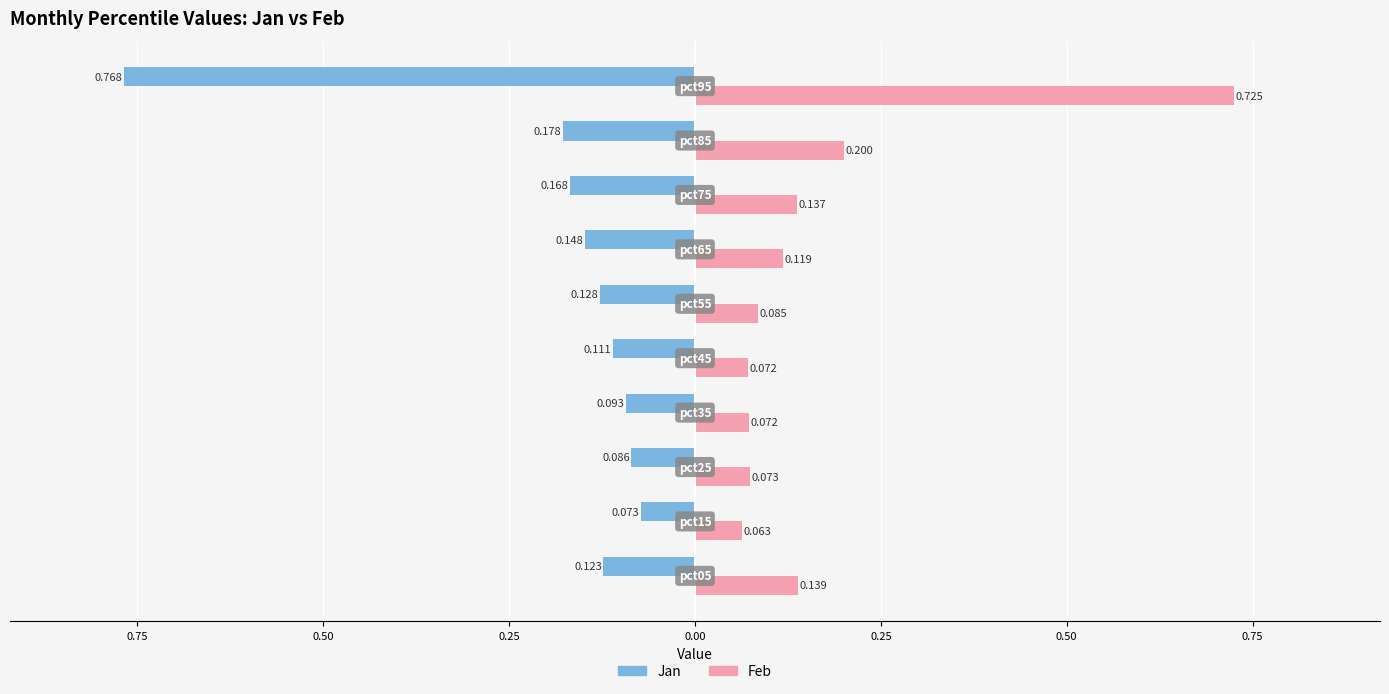

What are all the series names shown in the legend?

Jan, Feb